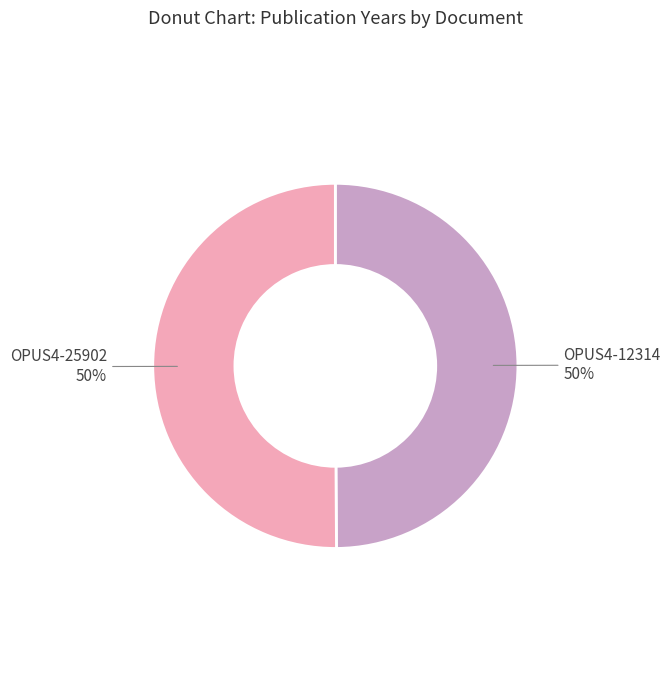

To the nearest percent, what is the average slice percentage?

50%